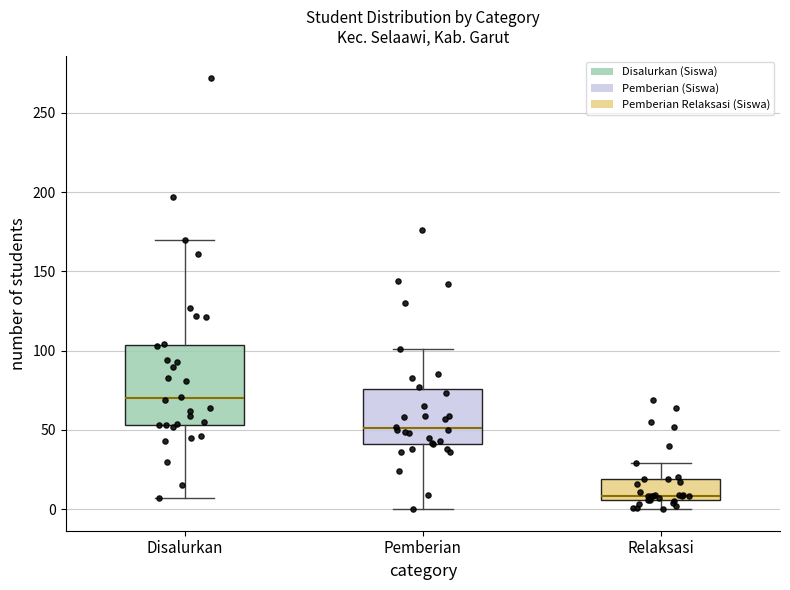

Reading left to right, transcribe this box plot: for each box, give where its median line is, the range the box spans, and where its two whiskers end, as read against the y-axis. The values are not printed on the chart, so give them approximately, as read against the axis.

Disalurkan: median 70, box 55 to 105, whiskers 5 to 170
Pemberian: median 50, box 40 to 75, whiskers 0 to 100
Relaksasi: median 10, box 5 to 20, whiskers 0 to 30